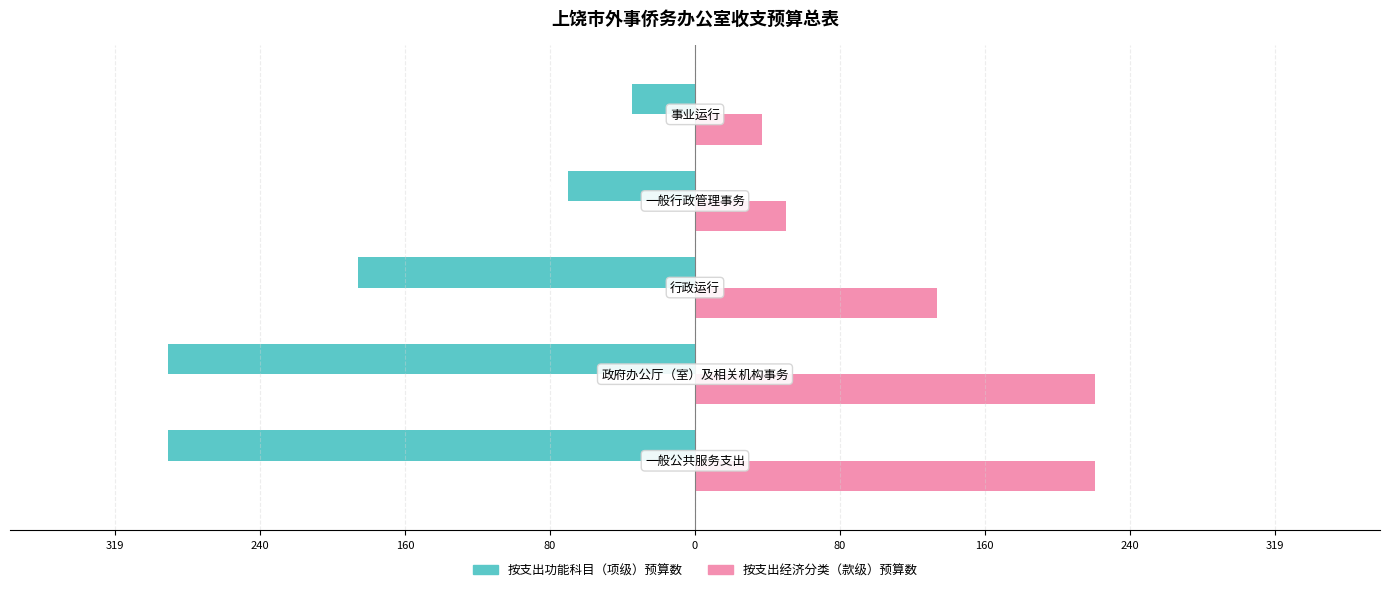

What are all the series names shown in the legend?

按支出功能科目（项级）预算数, 按支出经济分类（款级）预算数